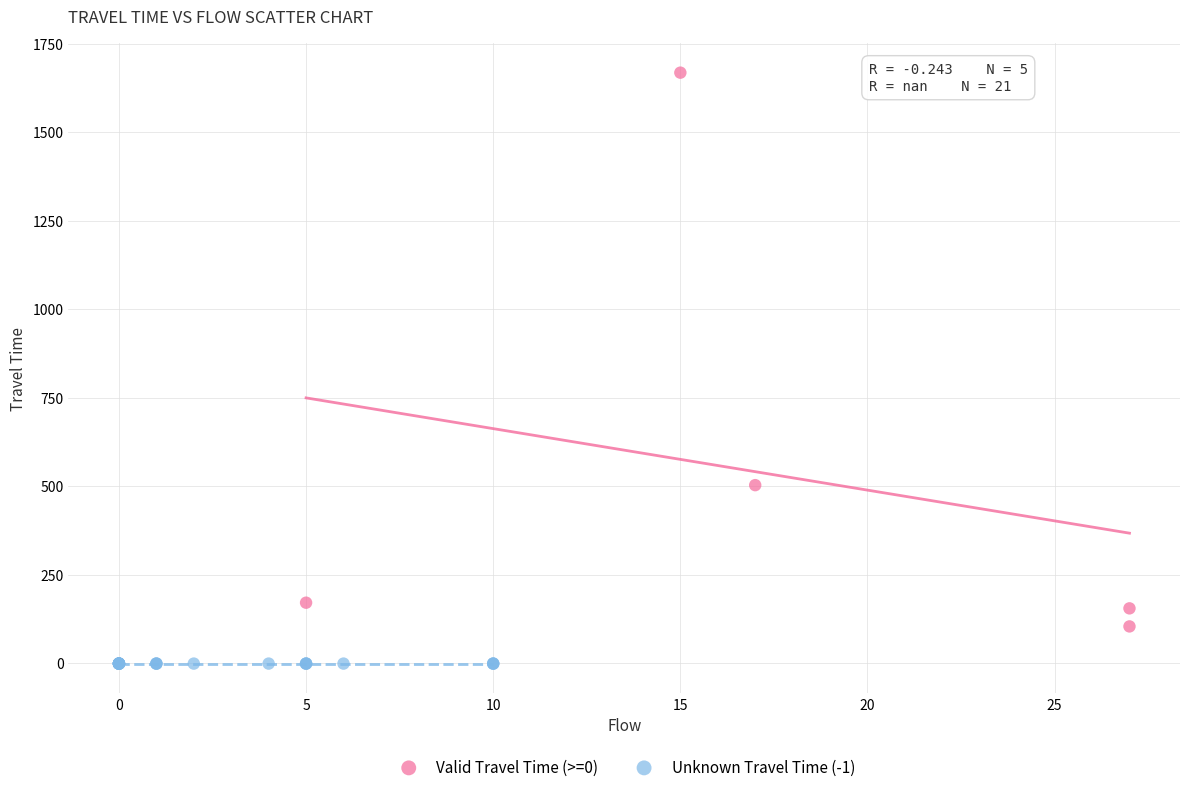

Which series contains the lowest Y value?

Unknown Travel Time (-1)